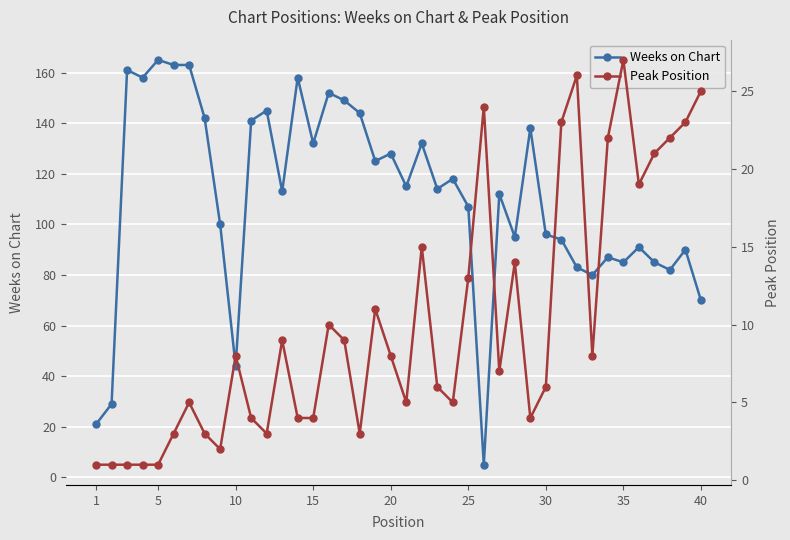

Which series has the largest total across all categories?

Weeks on Chart